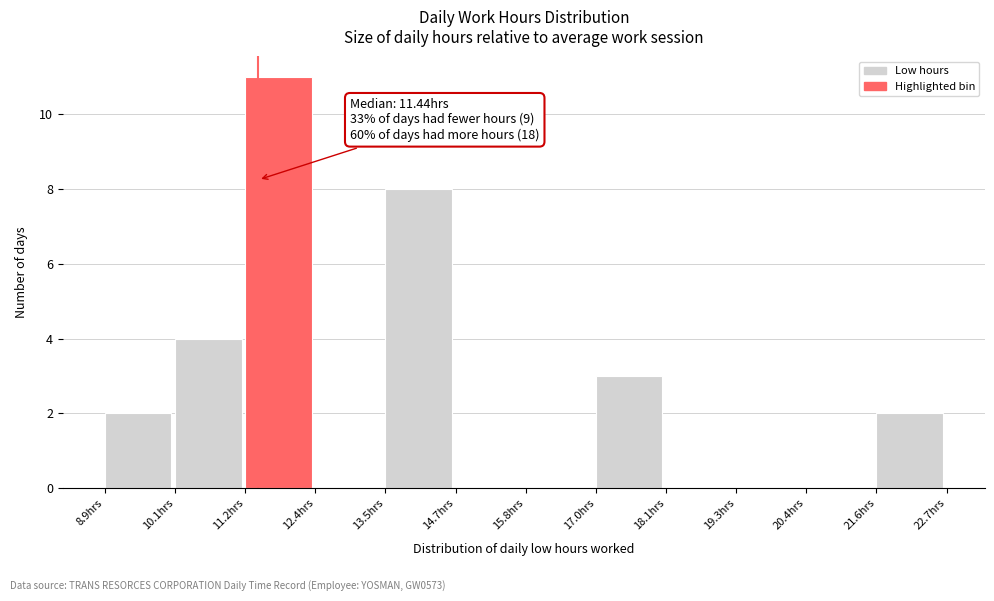

Which range on the x-axis has the tallest bar?

11.2 to 12.4